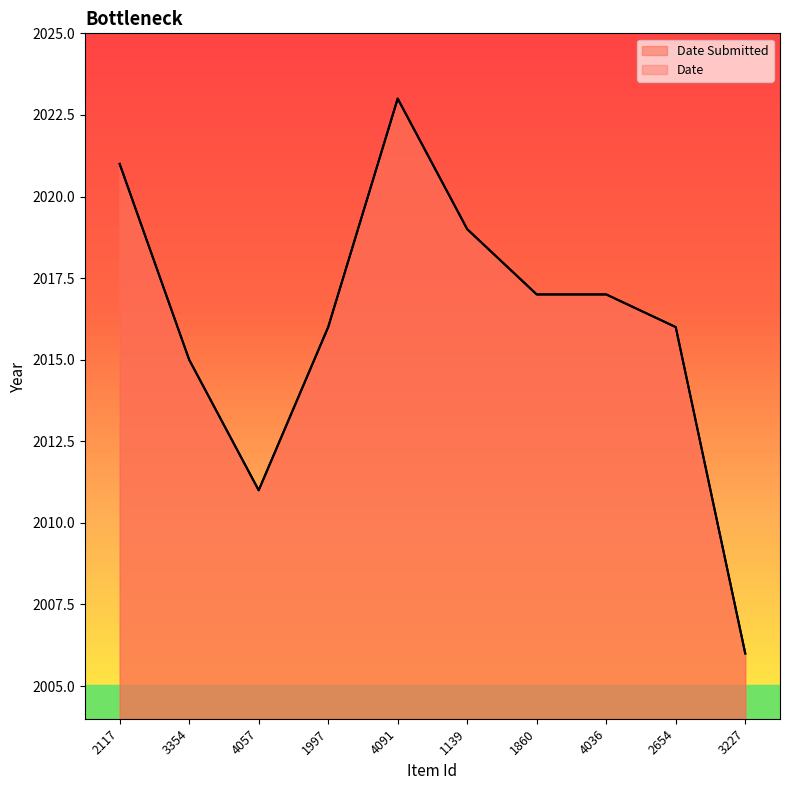

Reading right to left, transcribe all the data shown in this chart.

Date Submitted: 2006	2016	2017	2017	2019	2023	2016	2011	2015	2021
Date: 2006	2016	2017	2017	2019	2023	2016	2011	2015	2021